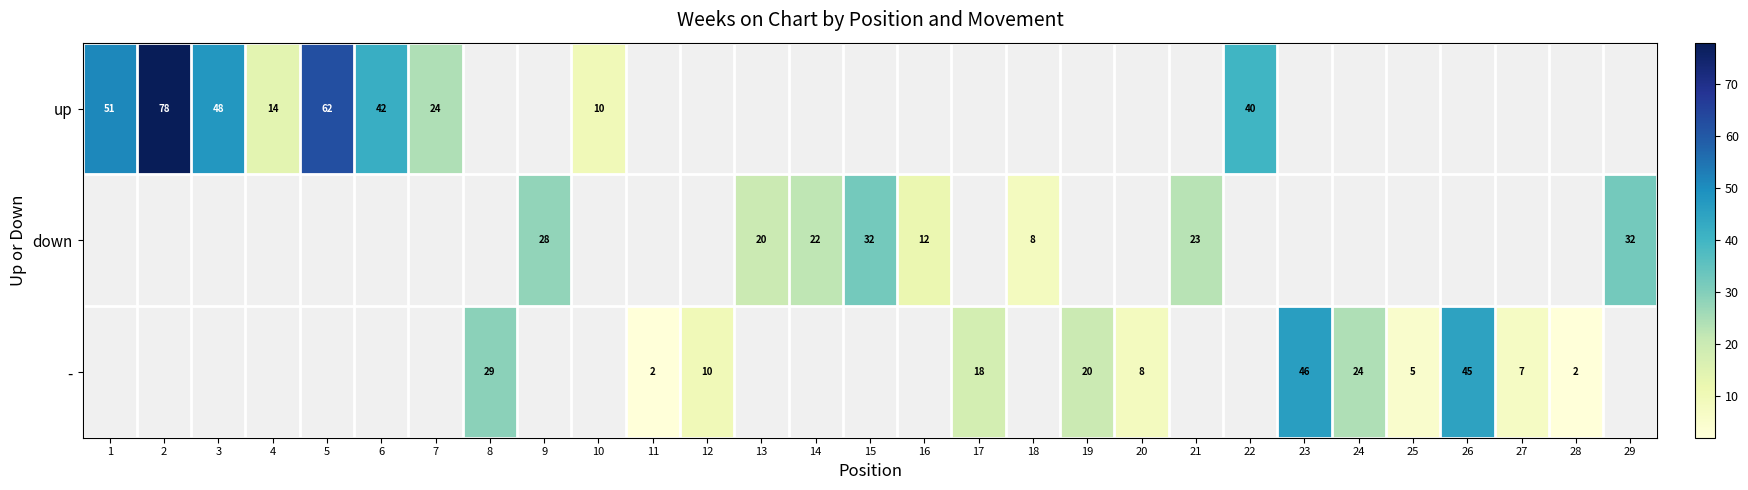

Which label corresponds to the largest value in the chart?

2